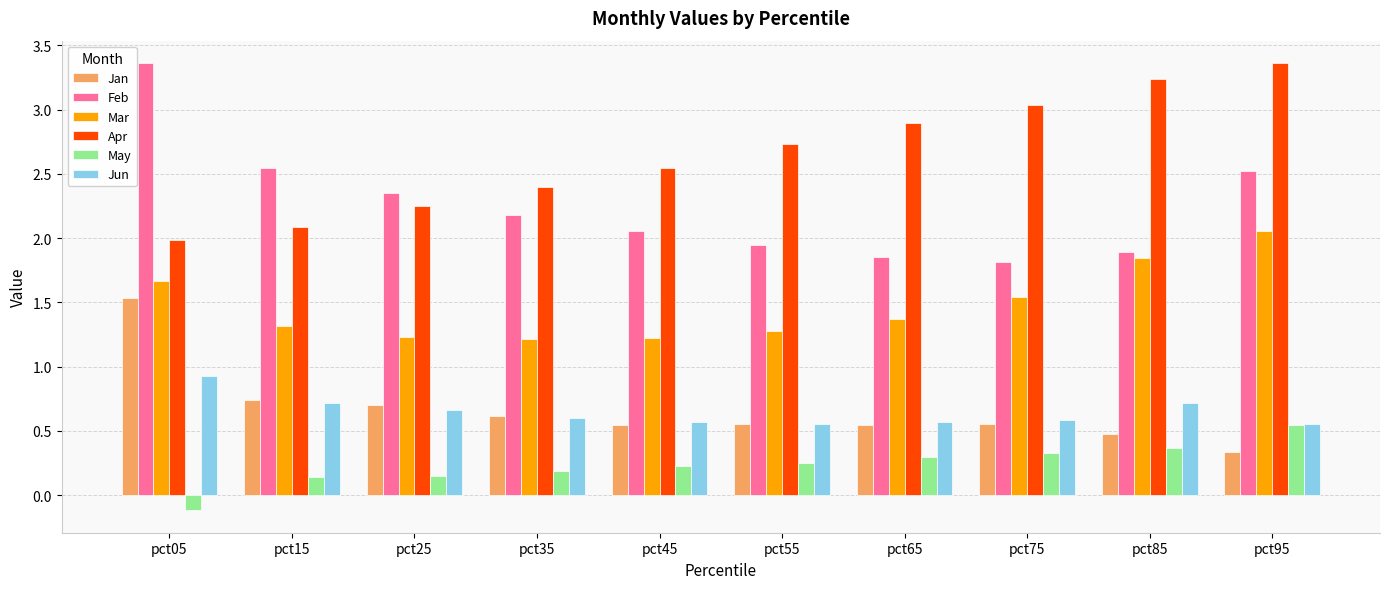

What is the difference between the highest and lowest values at pct65?

2.6